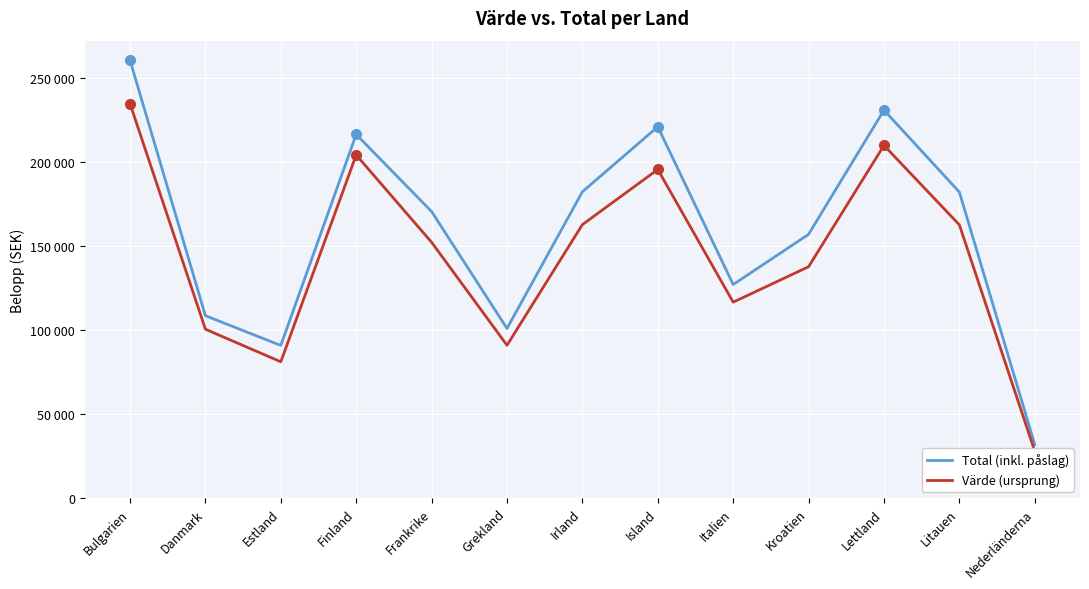

In Total (inkl. påslag), how many points are lower than both neighbors (excluding endpoints)?

3